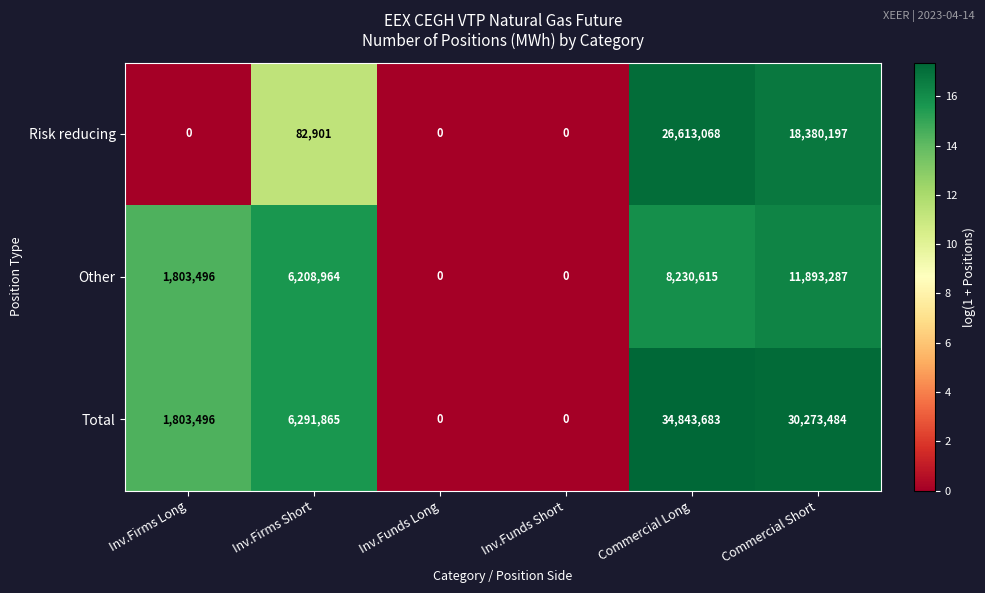

What is the highest value of the Total series?

34843683